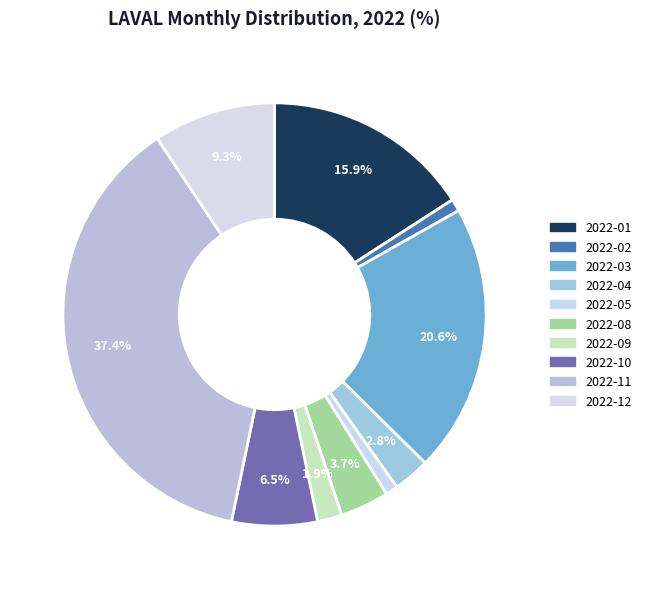

Count the number of slices in the pie.

10